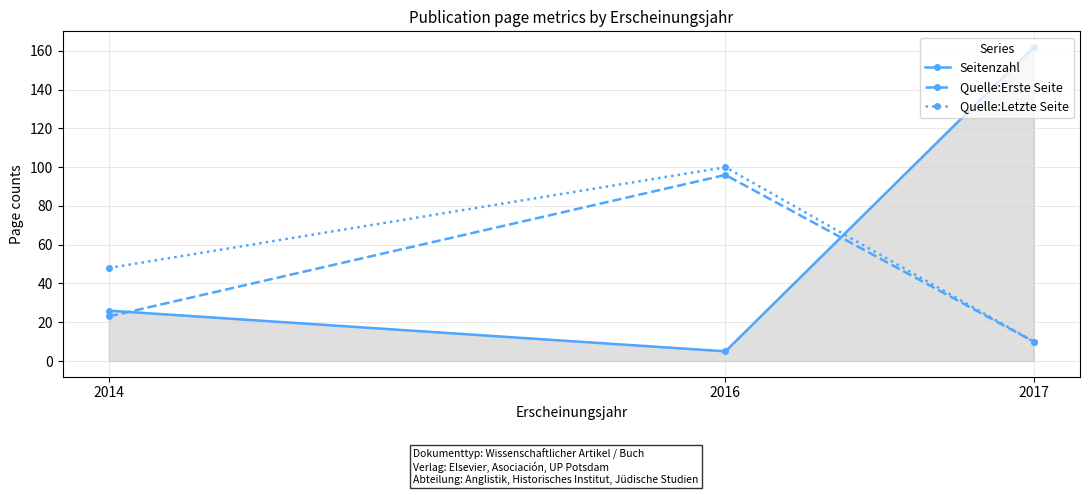

What is the value of the Seitenzahl point at the 2nd from the left?

5